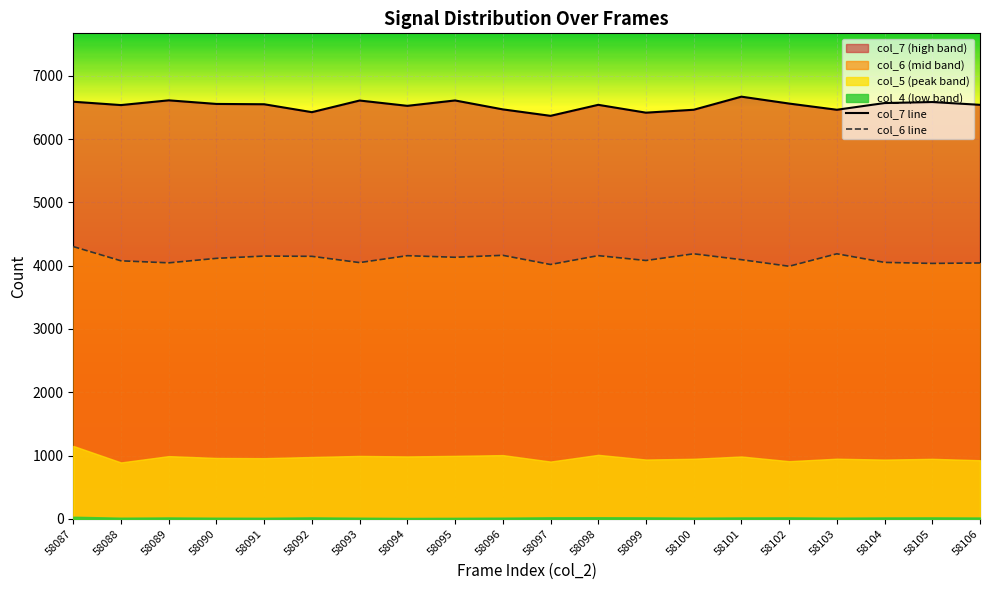

How many lines are shown in the chart?

2